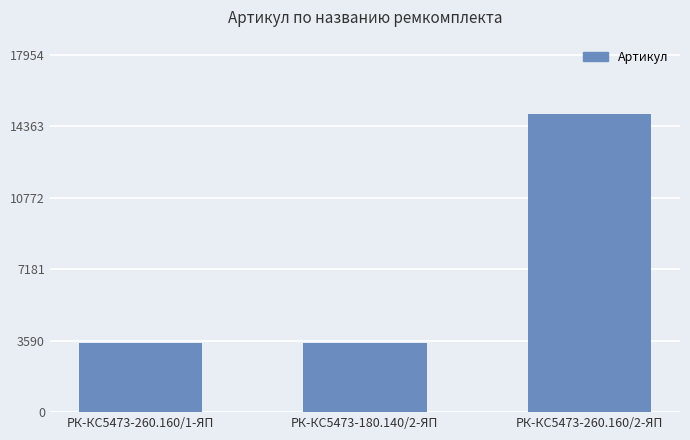

What is the minimum value shown in the chart?

3492